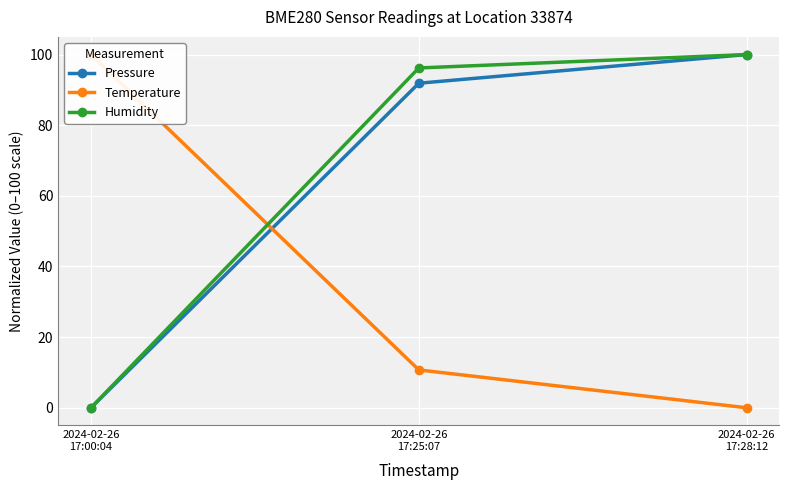

Which series has the largest range (max minus min)?

Pressure